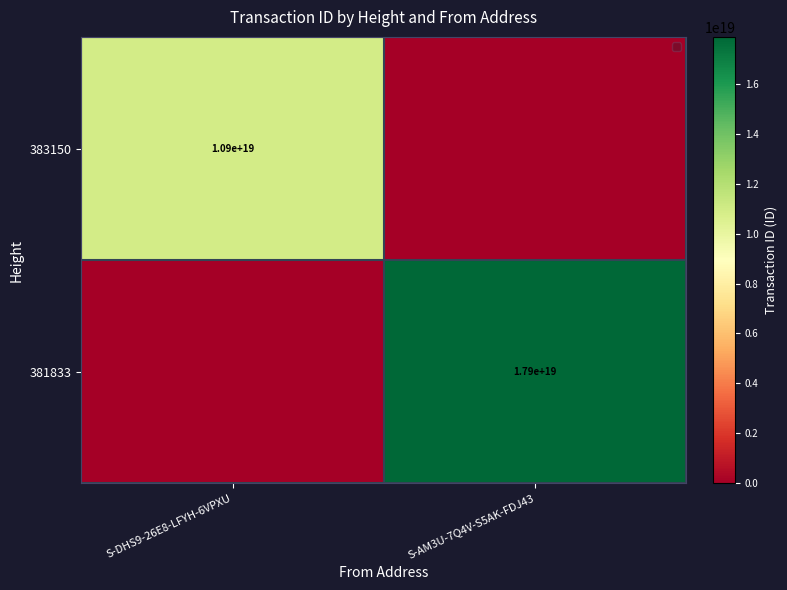

The 383150 series shows 10900000000000000000 at S-DHS9-26E8-LFYH-6VPXU. True or false?

True